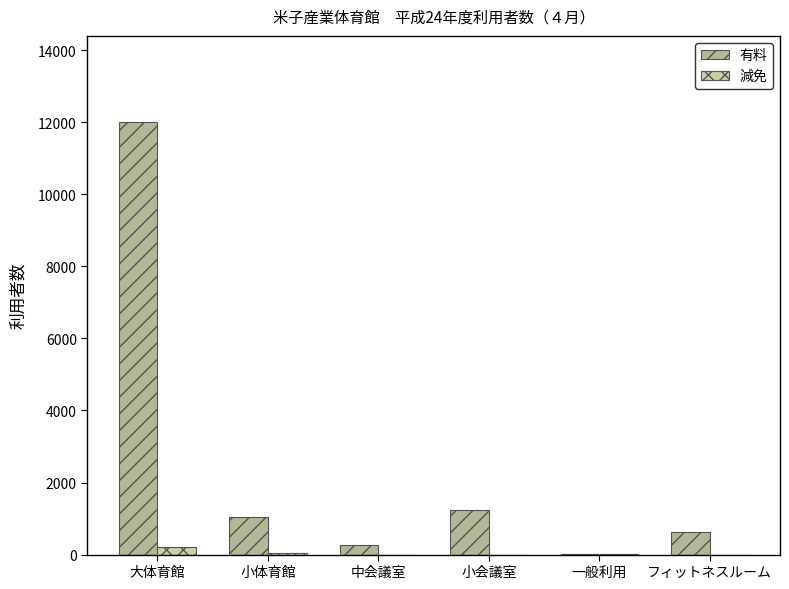

What is the label of the 2nd bar from the right?

一般利用